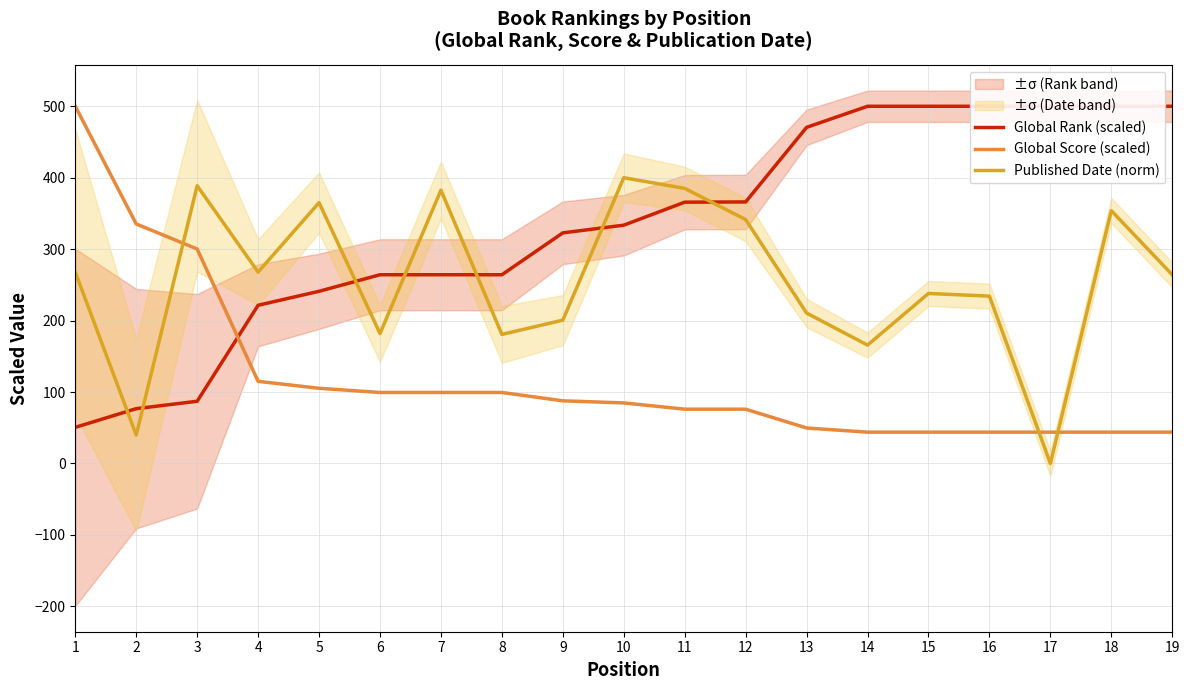

Between which two adjacent categories do Published Date (norm) and Global Rank (scaled) first intersect?

1 and 2